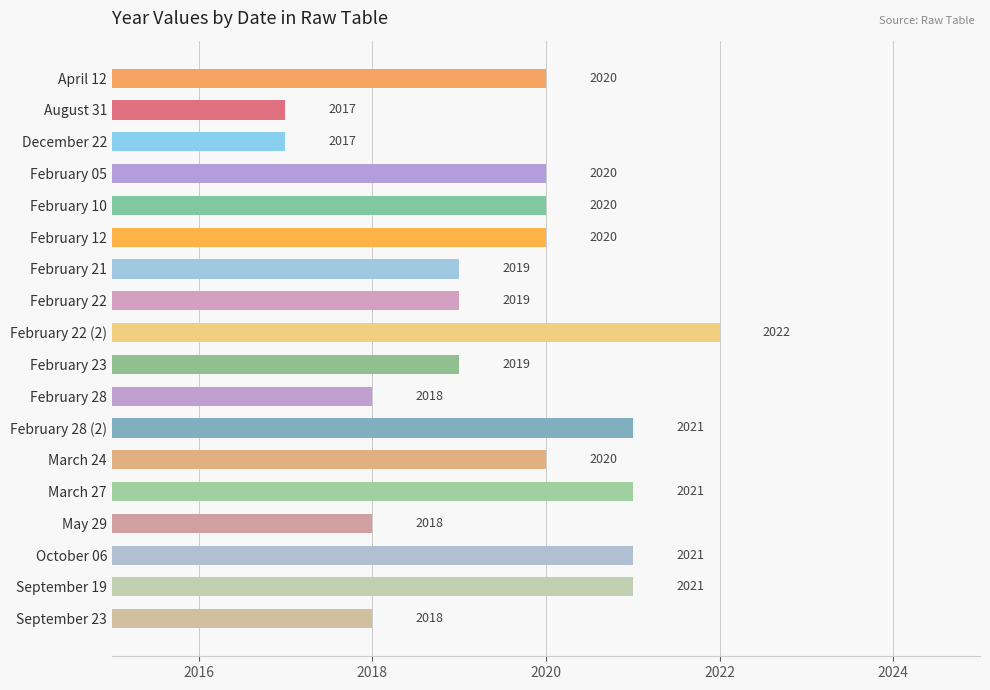

Reading top to bottom, extract all data points from this chart.

2020	2017	2017	2020	2020	2020	2019	2019	2022	2019	2018	2021	2020	2021	2018	2021	2021	2018